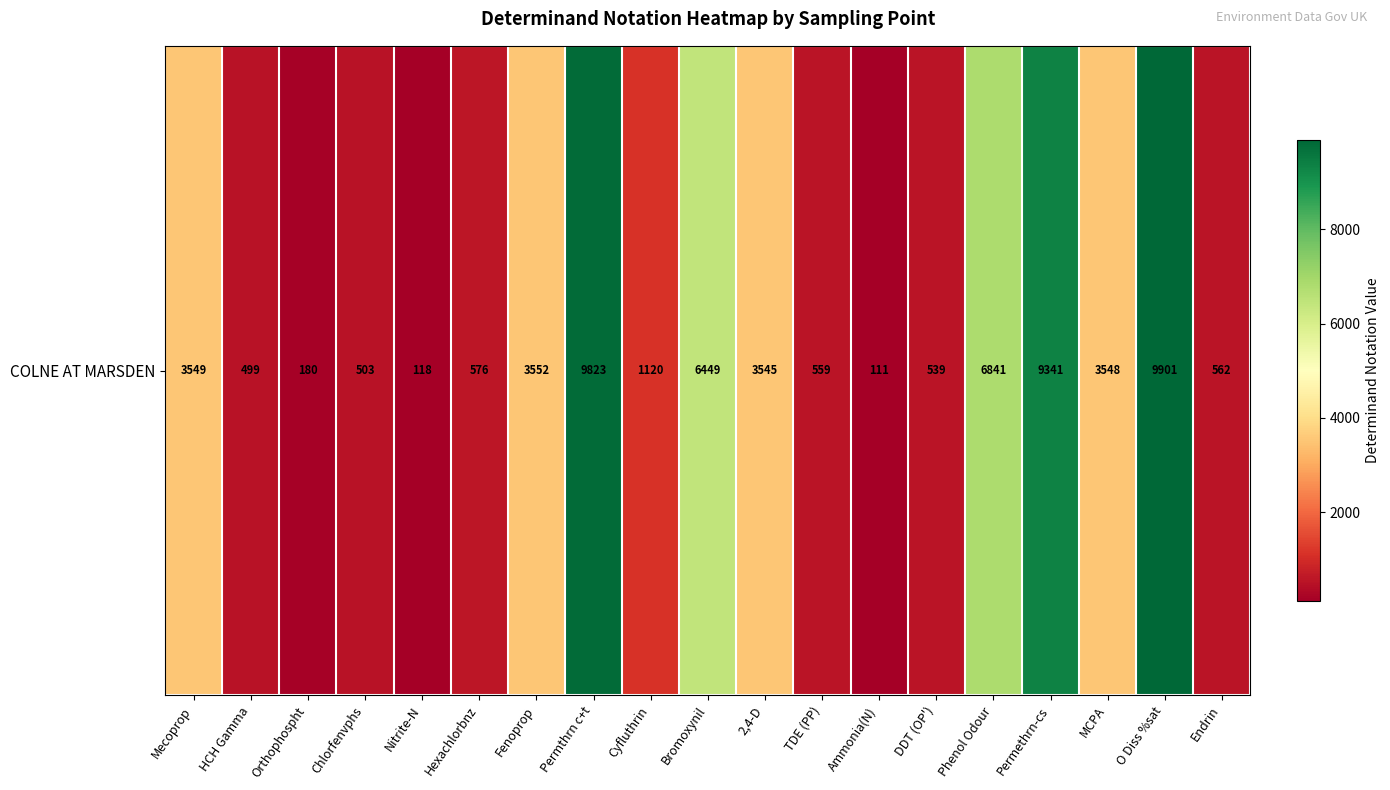

Which label corresponds to the smallest value in the chart?

Ammonia(N)